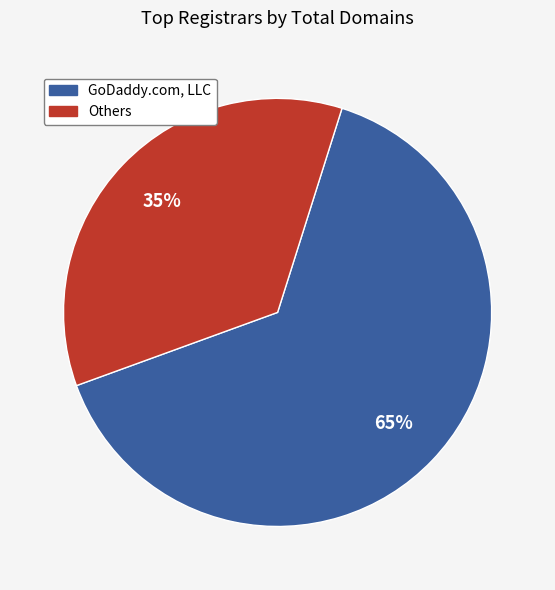

To the nearest percent, what is the average slice percentage?

50%